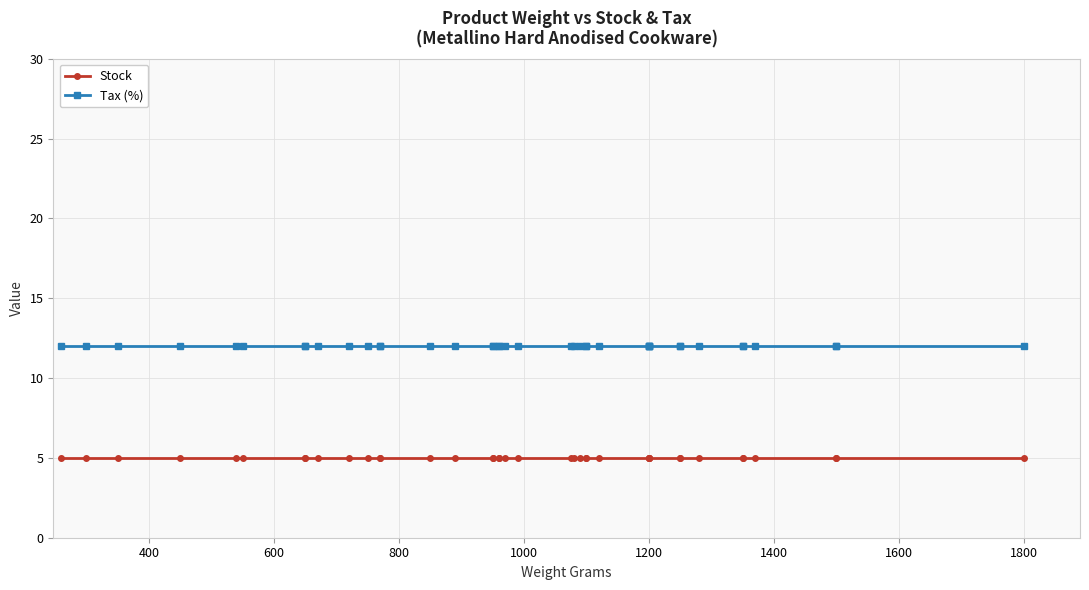

List the series in order of their peak value, lowest first.

Stock, Tax (%)